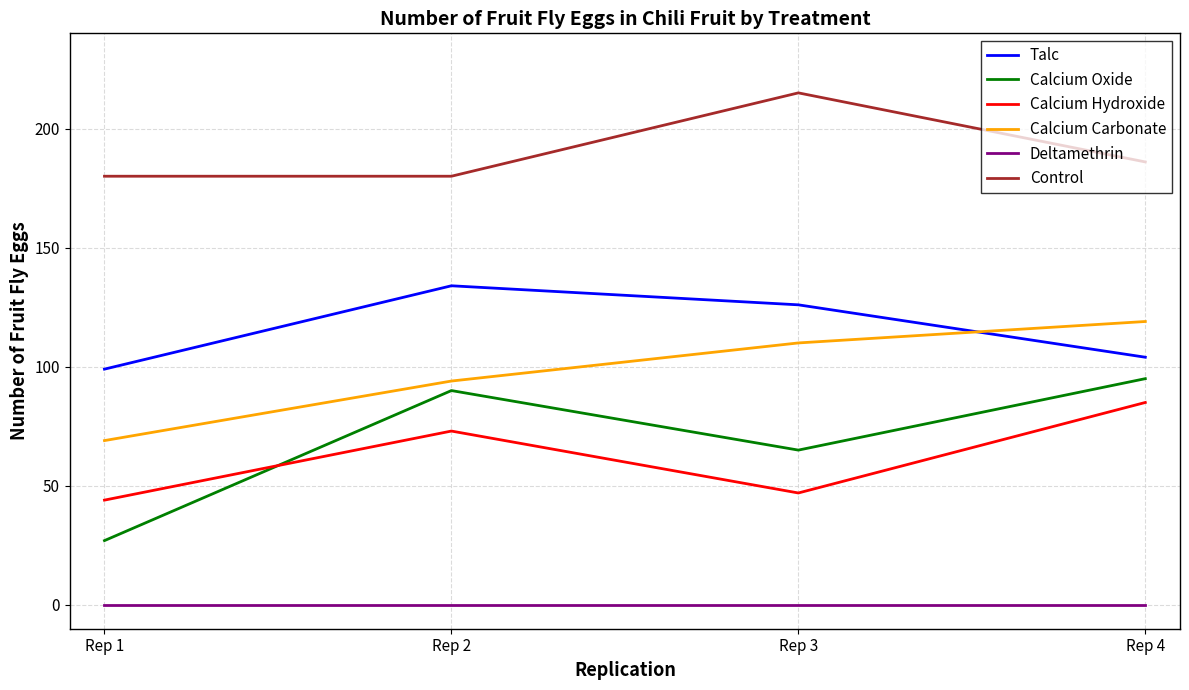

Read the Calcium Carbonate value at Rep 4.

119